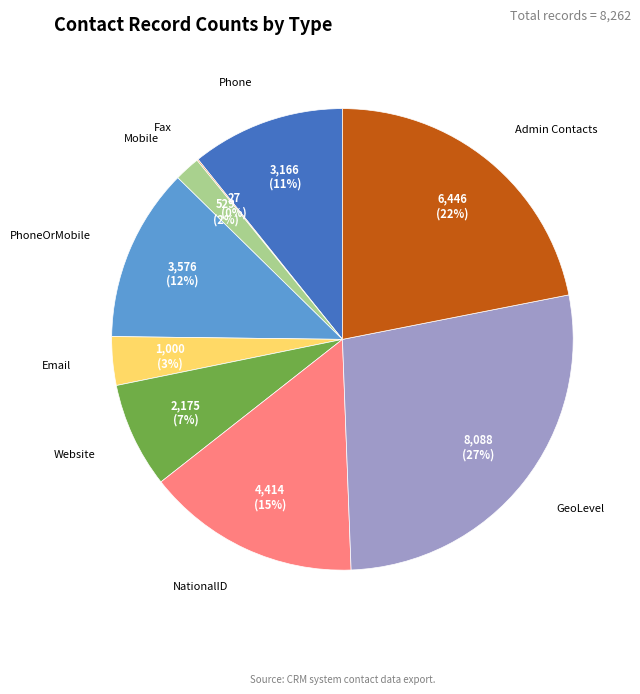

Is it true that PhoneOrMobile is 3% of the pie?

False